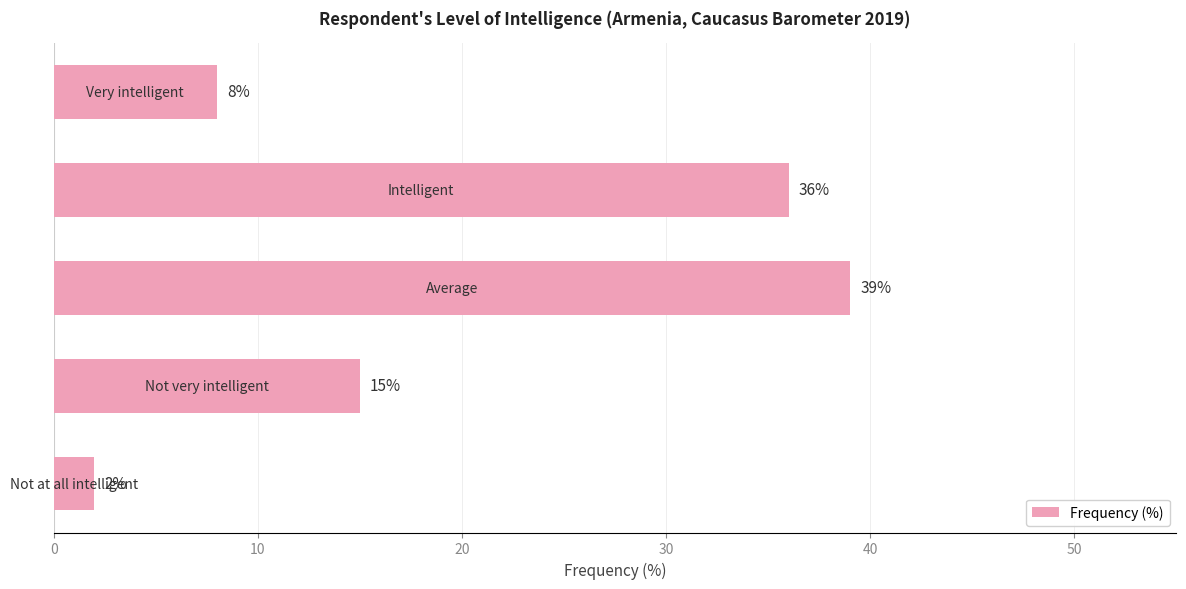

What is the maximum value shown in the chart?

39